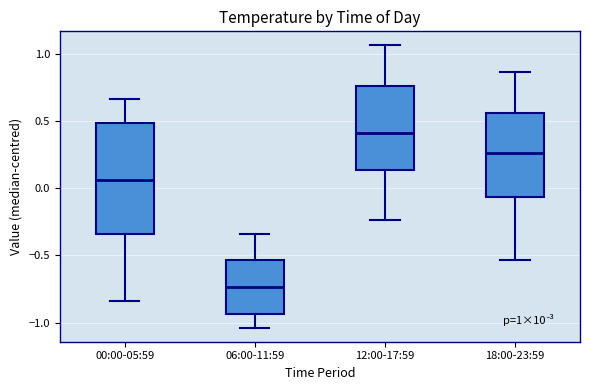

Which box is the tallest, from its lower edge to its upper edge?

00:00-05:59